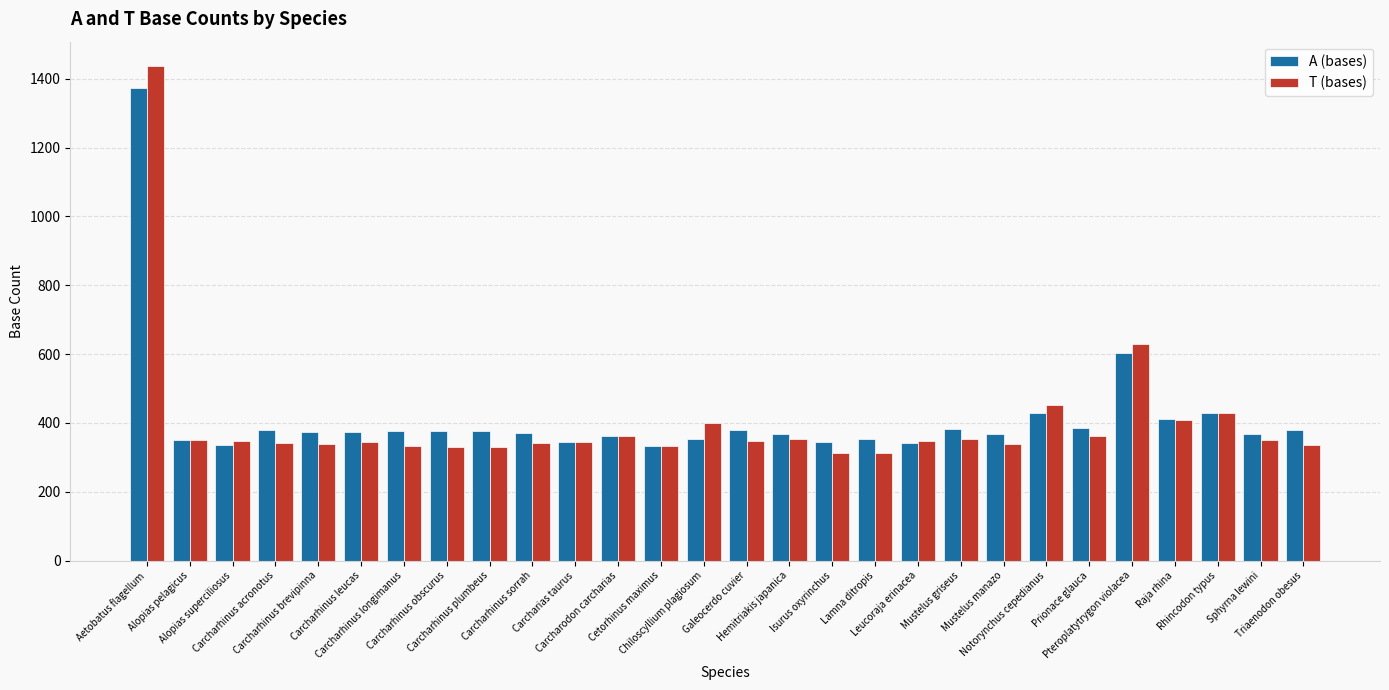

Rank the series by their maximum value, from highest to lowest.

T (bases), A (bases)